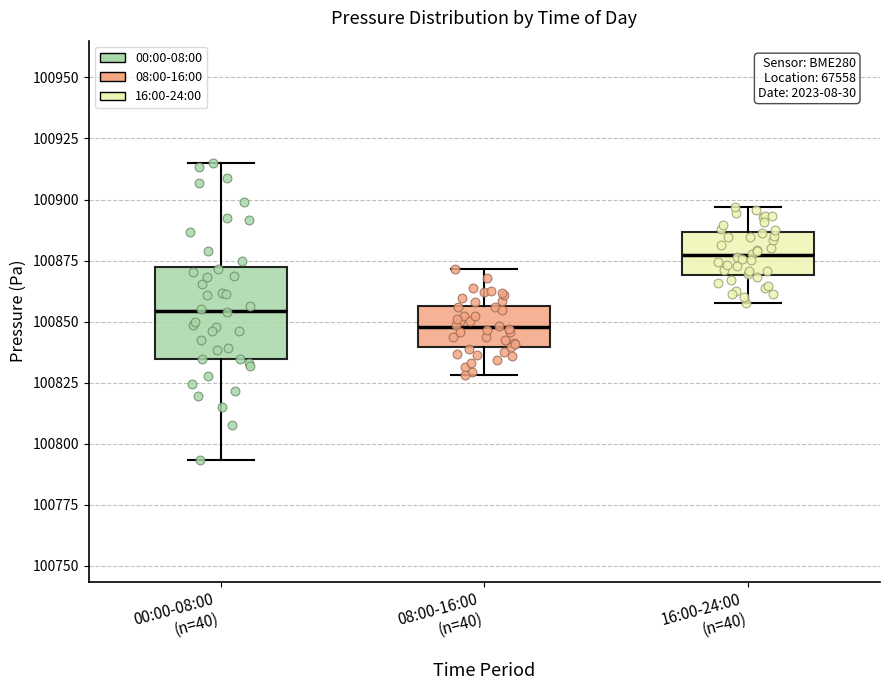

Which box is the tallest, from its lower edge to its upper edge?

00:00-08:00 (n=40)